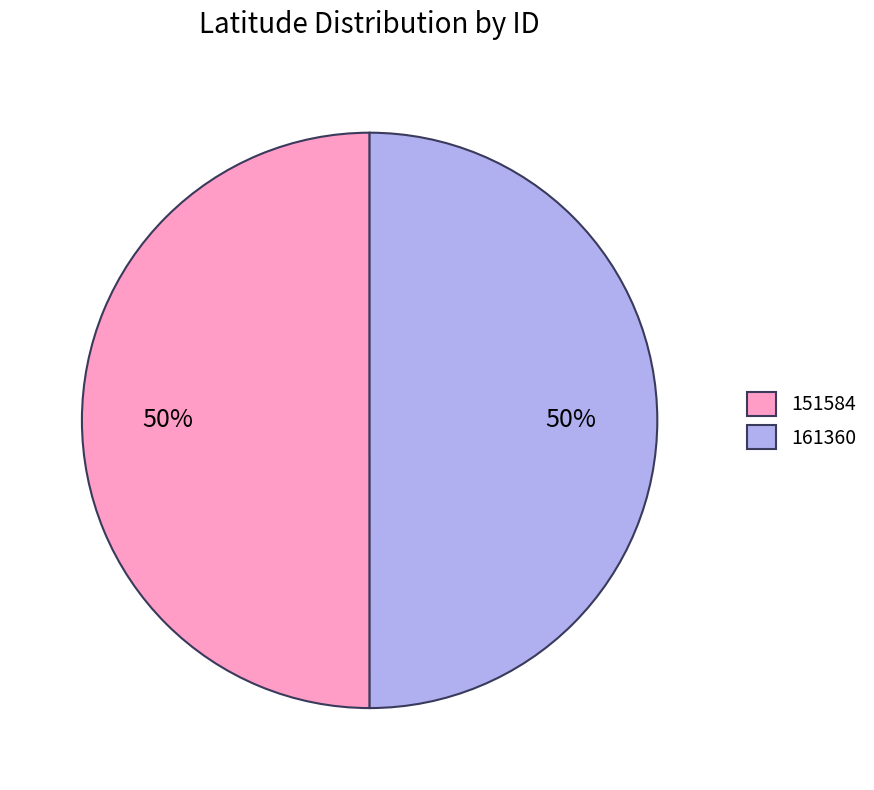

To the nearest percent, what portion does 151584 represent?

50%